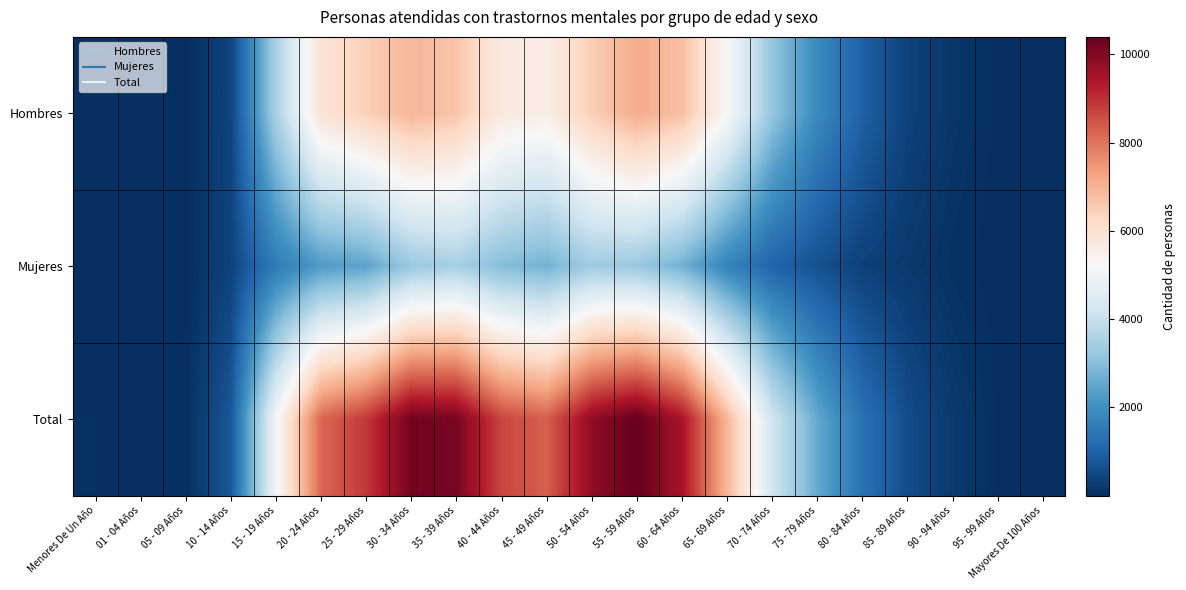

Which series has the largest total across all categories?

Total